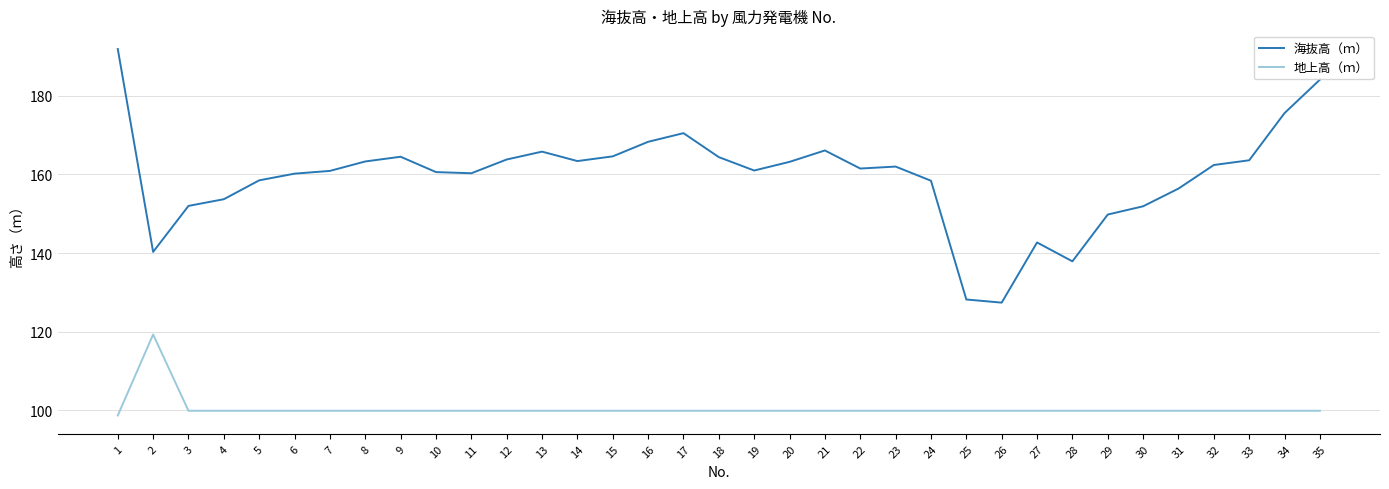

True or false: 地上高（ｍ） and 海抜高（ｍ） cross at least once.

False